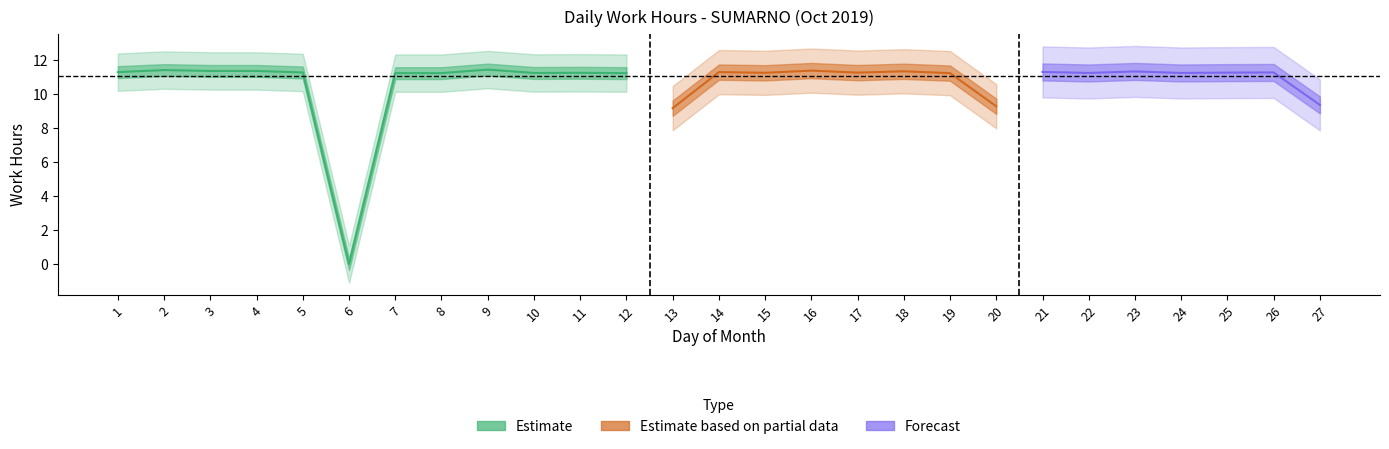

What is the sum of the values at 24 and 5?

22.5